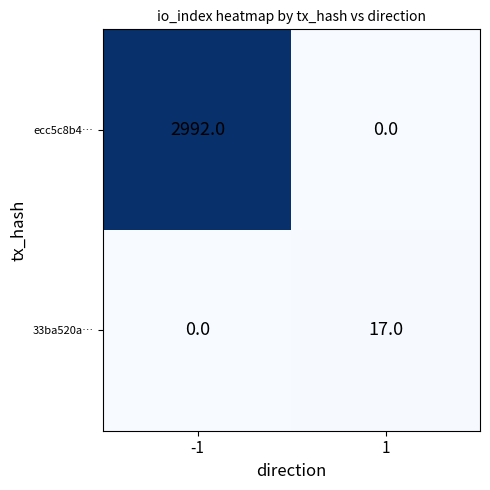

What is the sum of the 33ba520a… values at -1 and 1?

17